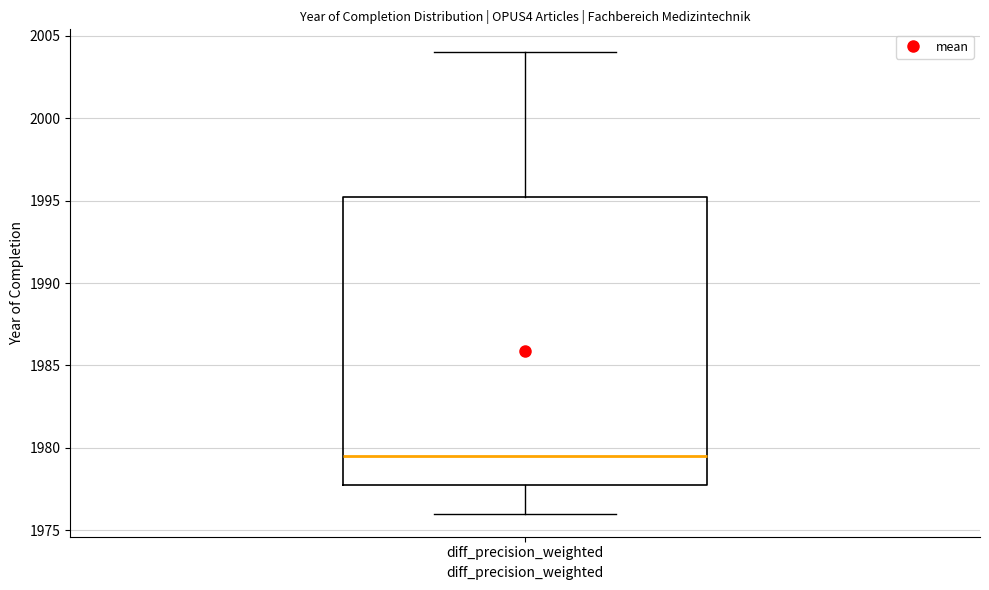

Where does the upper whisker of the box for diff_precision_weighted end on the y-axis? The values are not printed on the chart, so give them approximately, as read against the axis.

2004.0